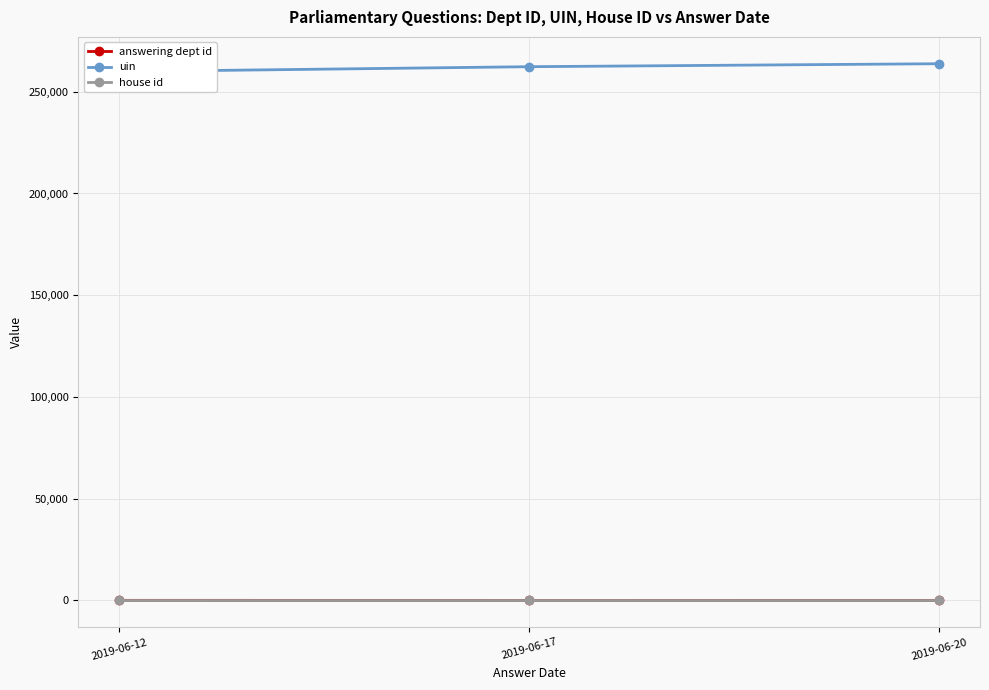

Is this an area chart (filled region under the line)?

No